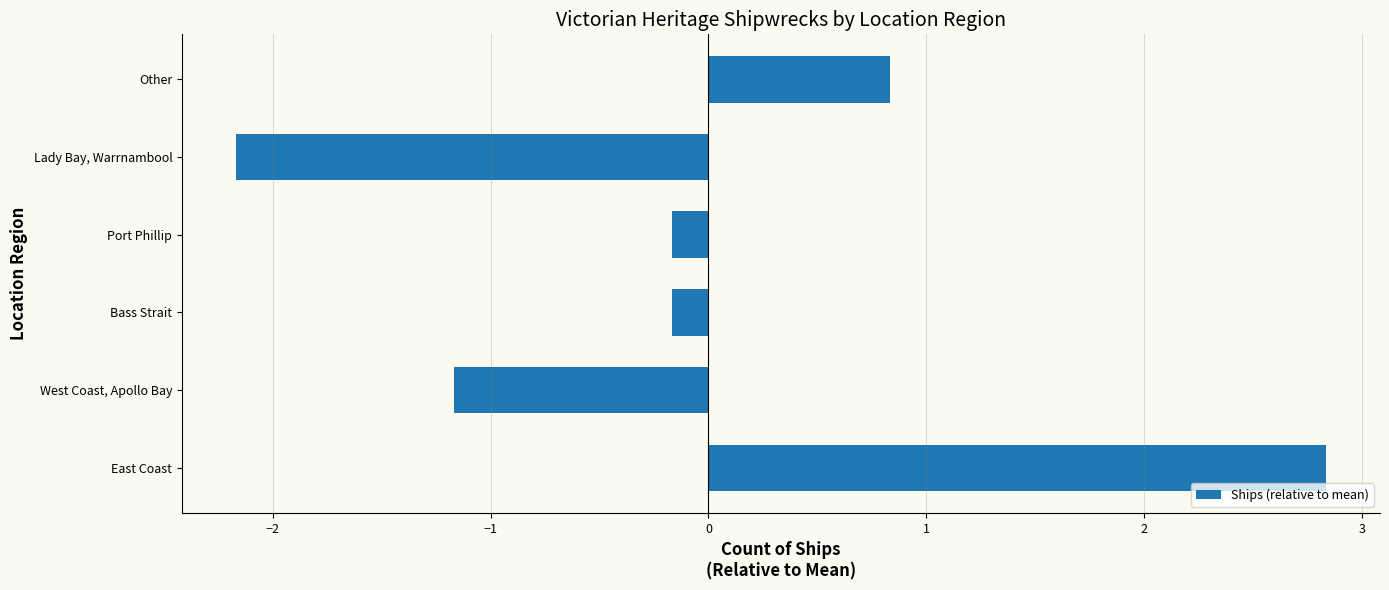

Is it true that the value at Bass Strait is -0.2?

True